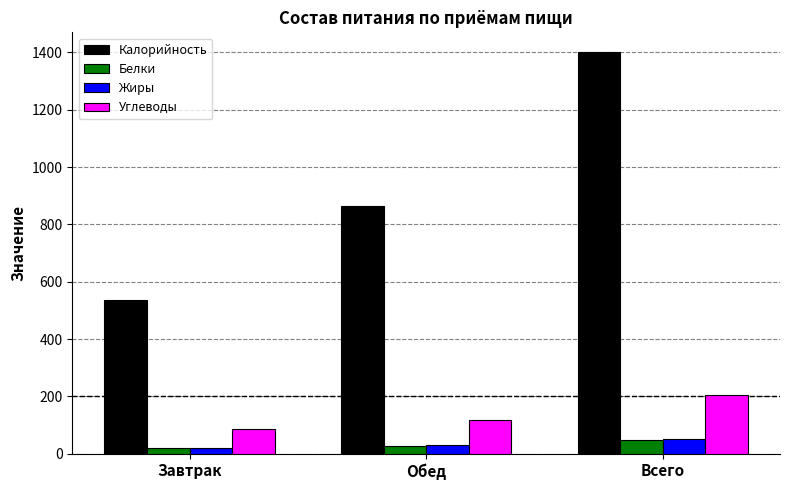

At which label does Углеводы reach its minimum?

Завтрак